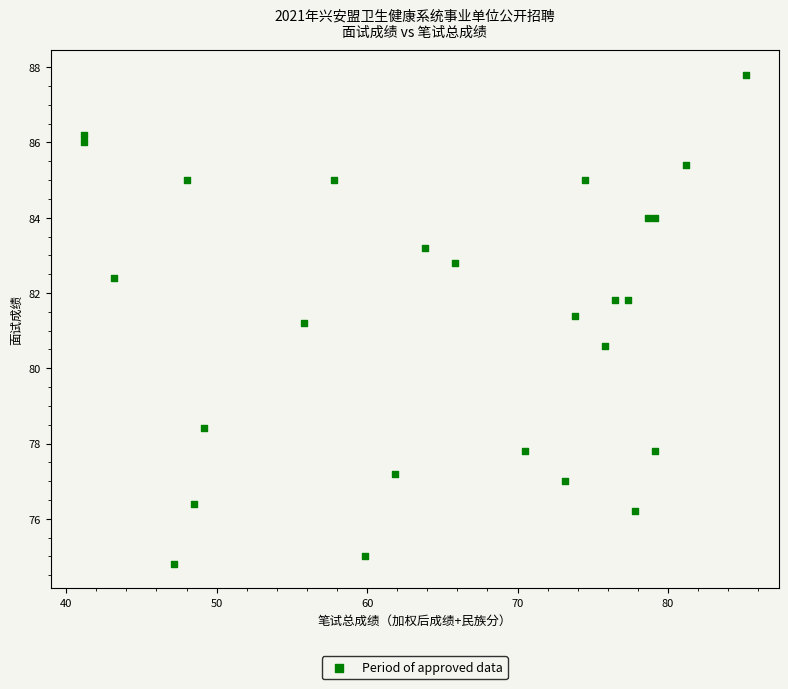

What is the range of Y values (max minus min)?

13.0